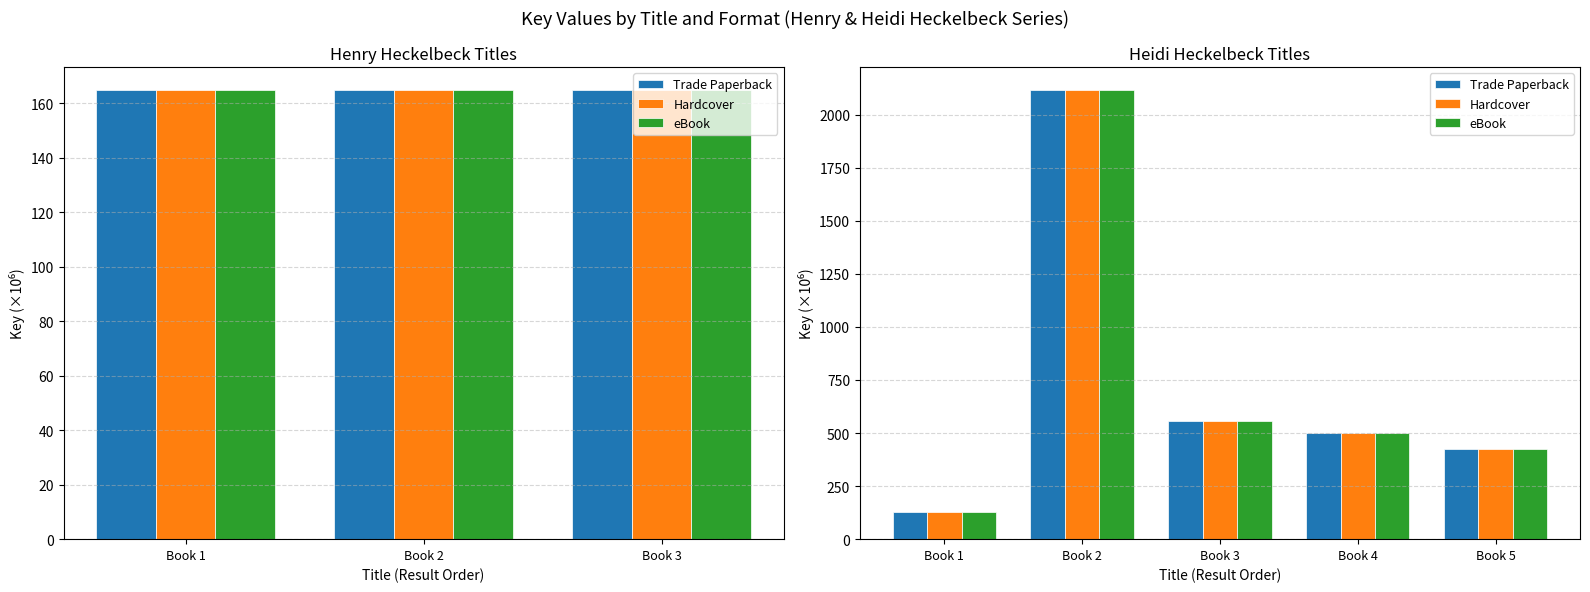

What is the value of the Trade Paperback bar at the 3rd from the left?

557.2